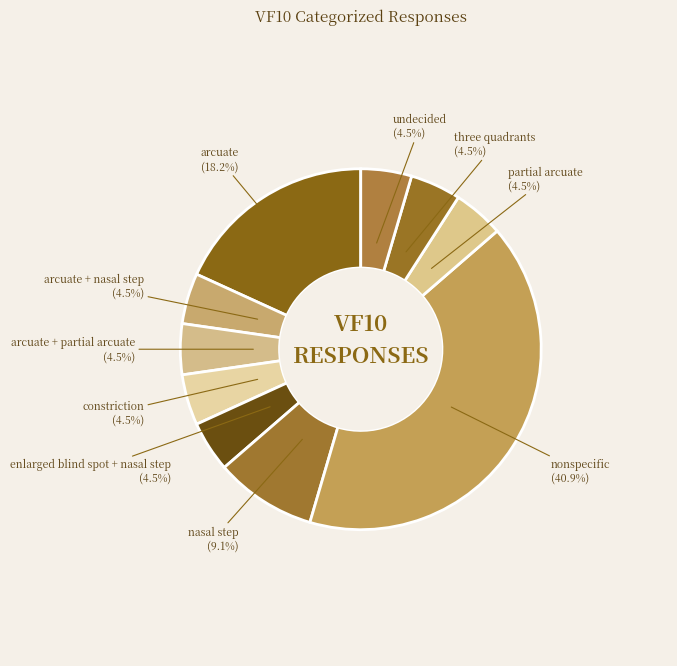

Approximately how many times larger is the value at partial arcuate compared to constriction?

1.0